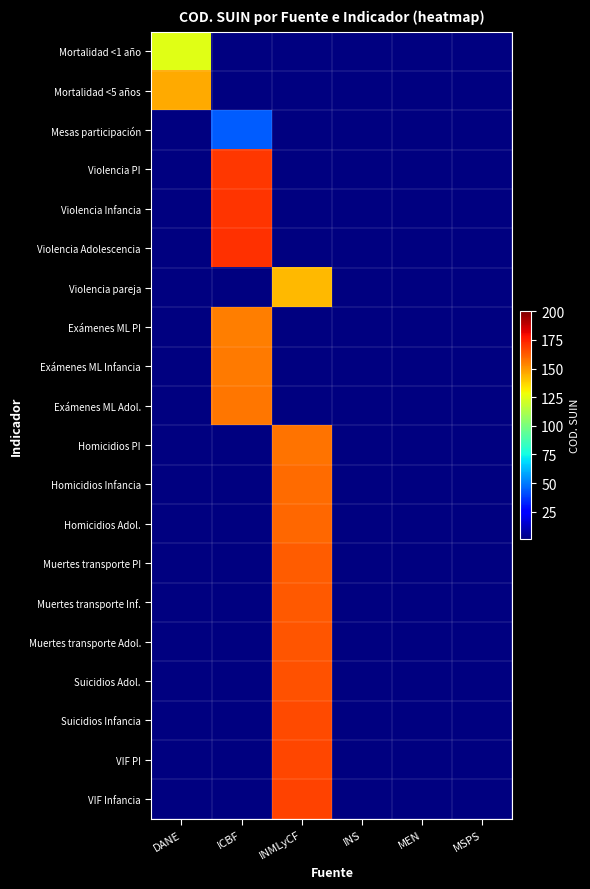

At which label does Violencia pareja reach its minimum?

DANE